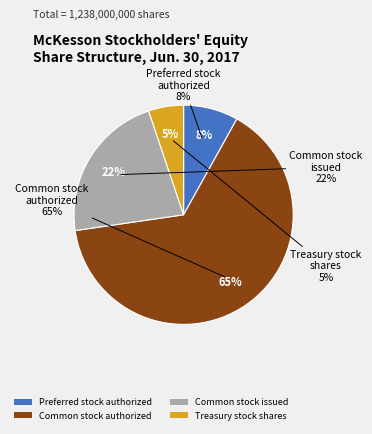

Rank the categories by value from highest to lowest.

Common stock authorized, Common stock issued, Preferred stock authorized, Treasury stock shares